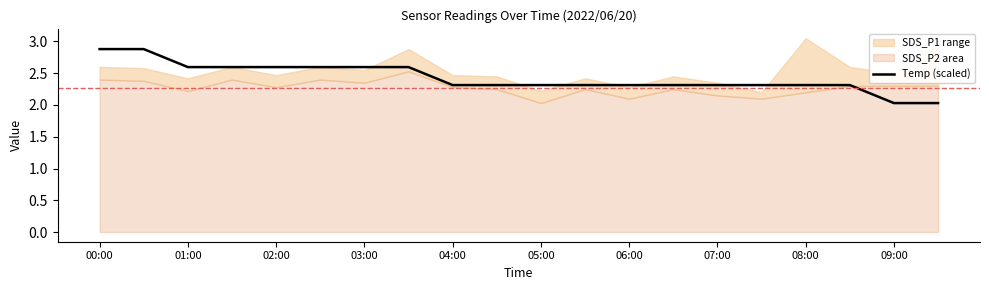

What is the maximum value for Temp (scaled)?

2.9